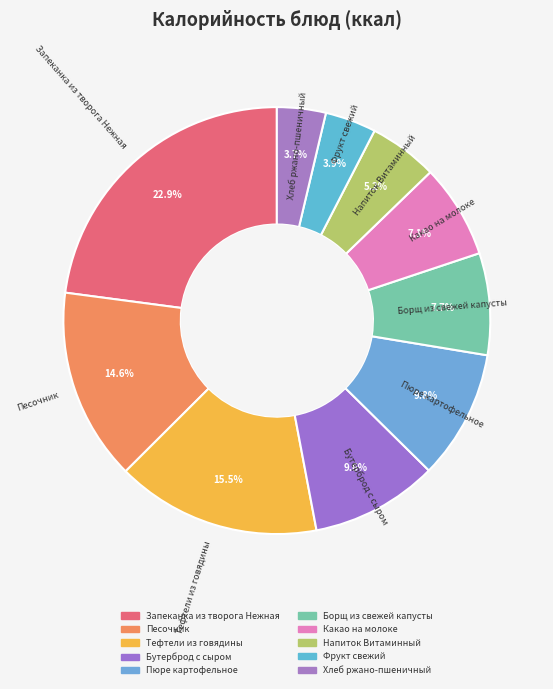

Does Фрукт свежий account for over 50% of the chart?

No